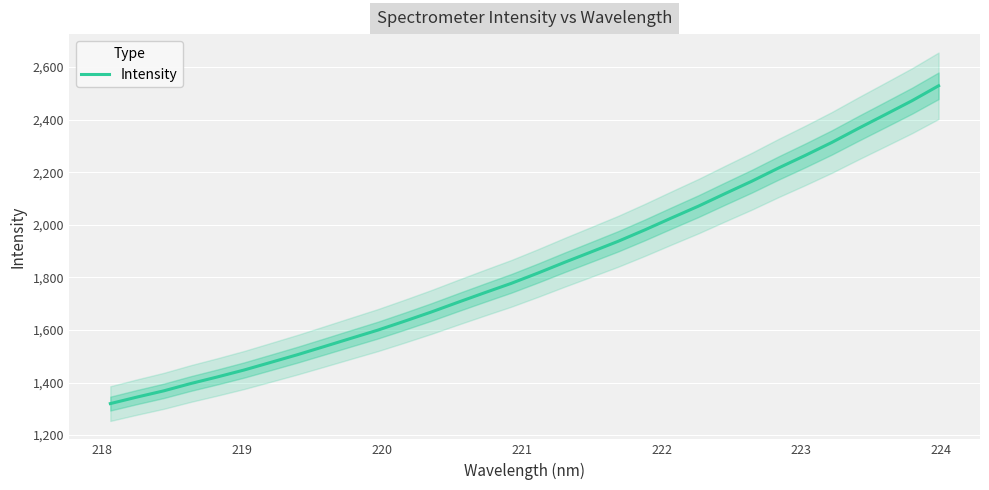

How many lines are shown in the chart?

1